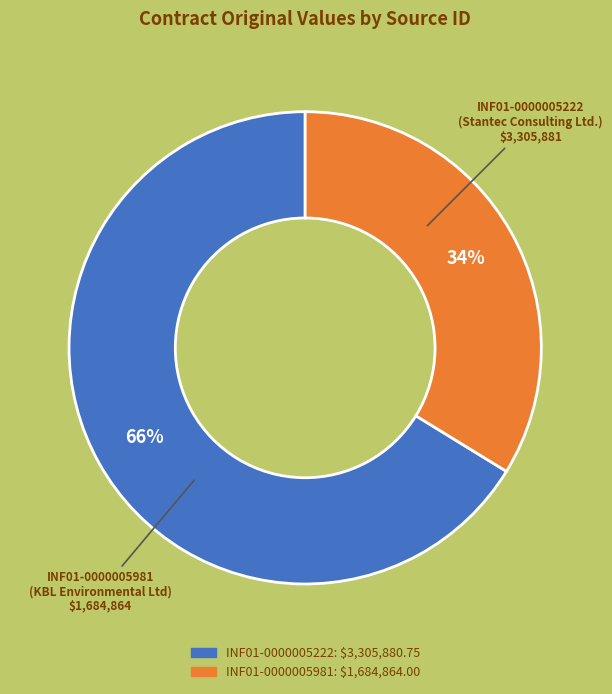

Rank the categories by value from highest to lowest.

INF01-0000005222, INF01-0000005981